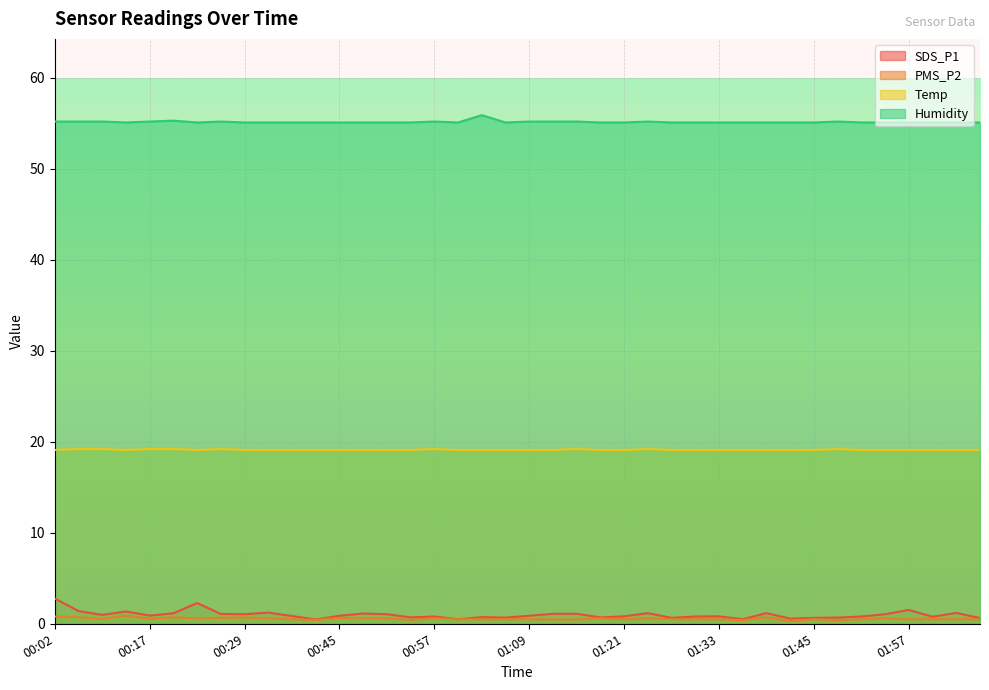

The value of Humidity at 01:15 is 74.1. True or false?

False